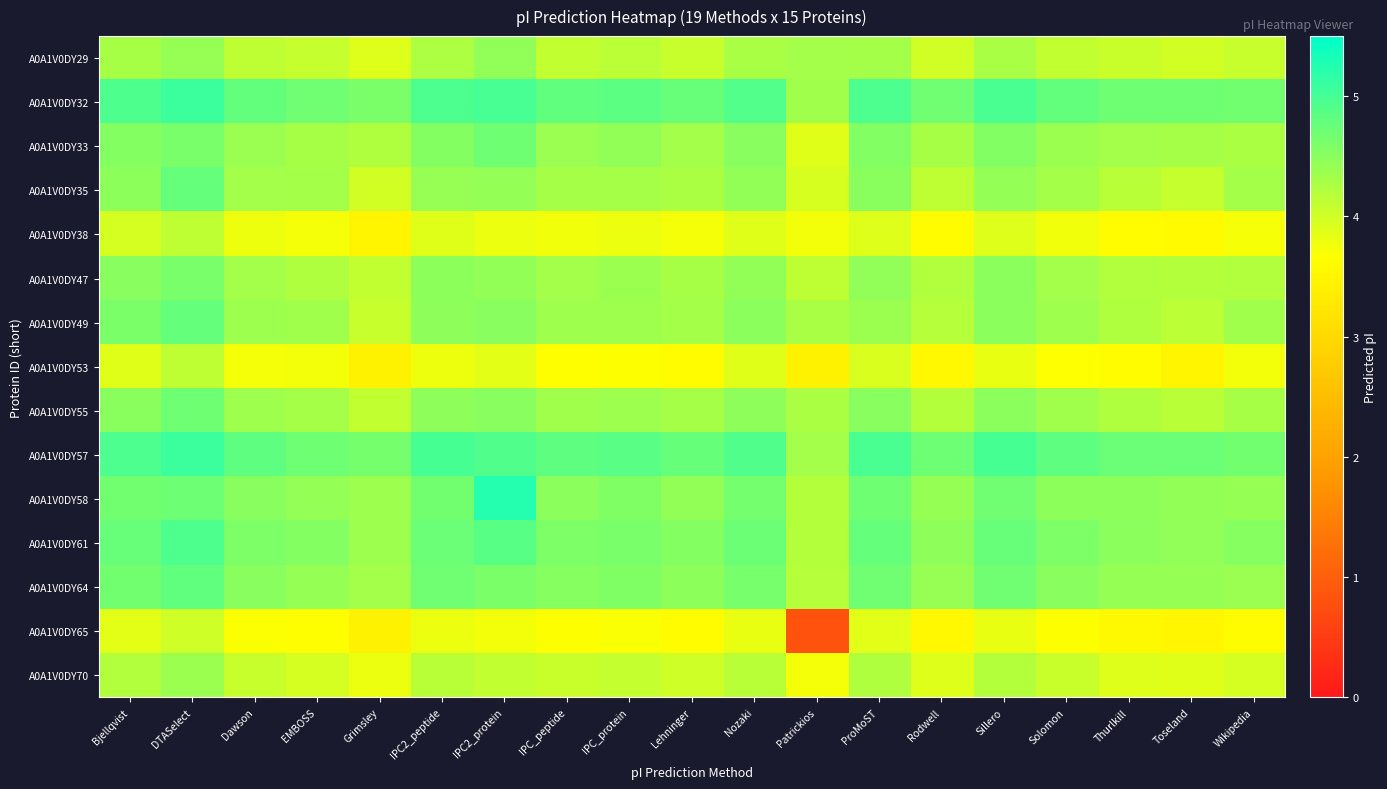

Which series changed the most between Bjellqvist and Rodwell?

A0A1V0DY49